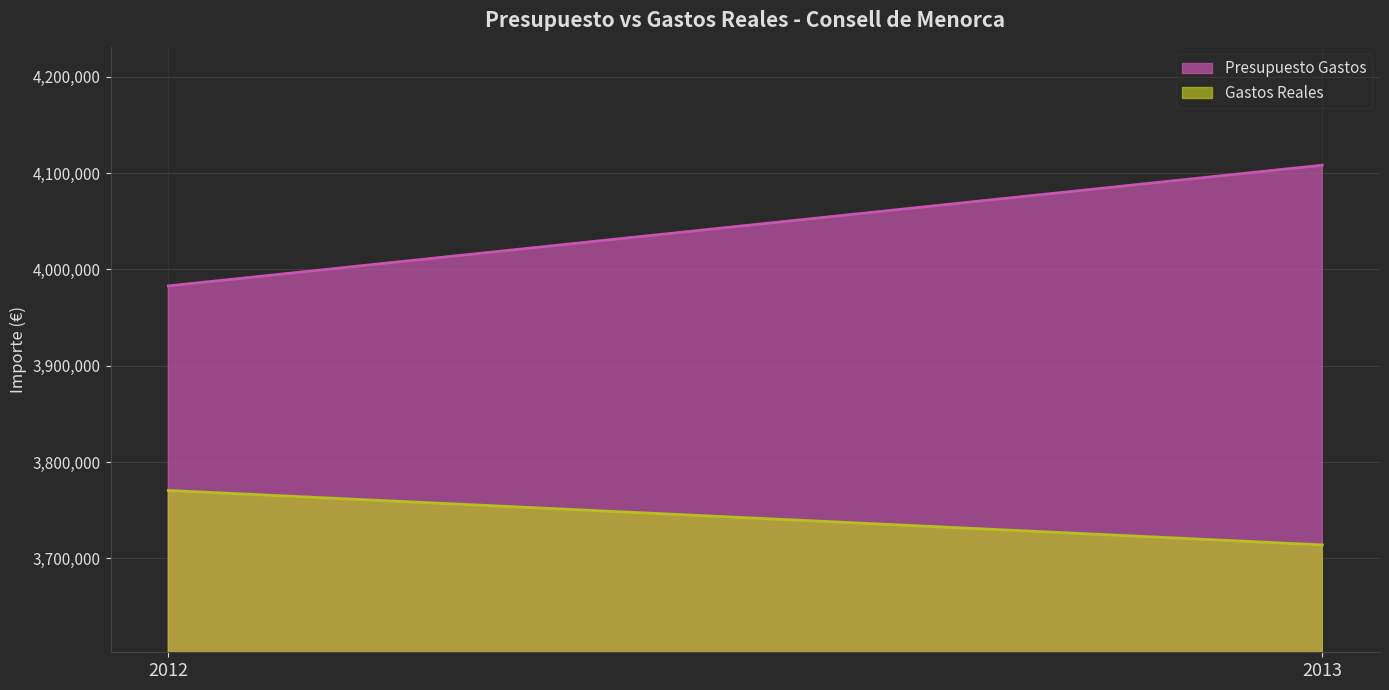

How many data points in Gastos Reales are above 3770615?

1